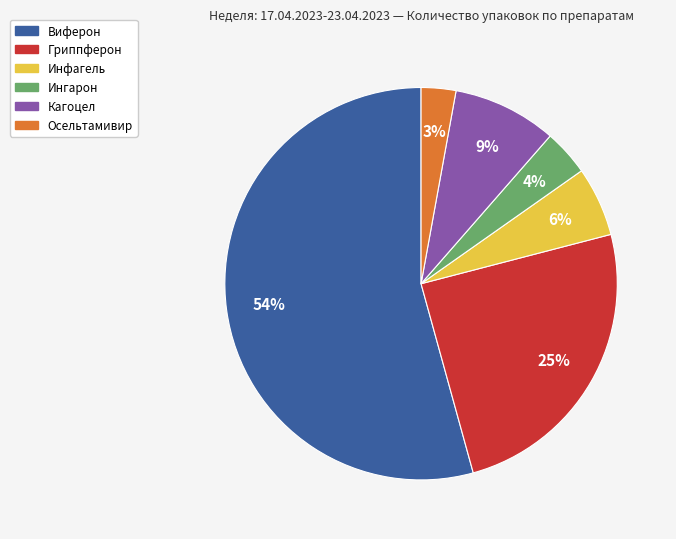

Approximately how many times larger is the value at Кагоцел compared to Инфагель?

1.5